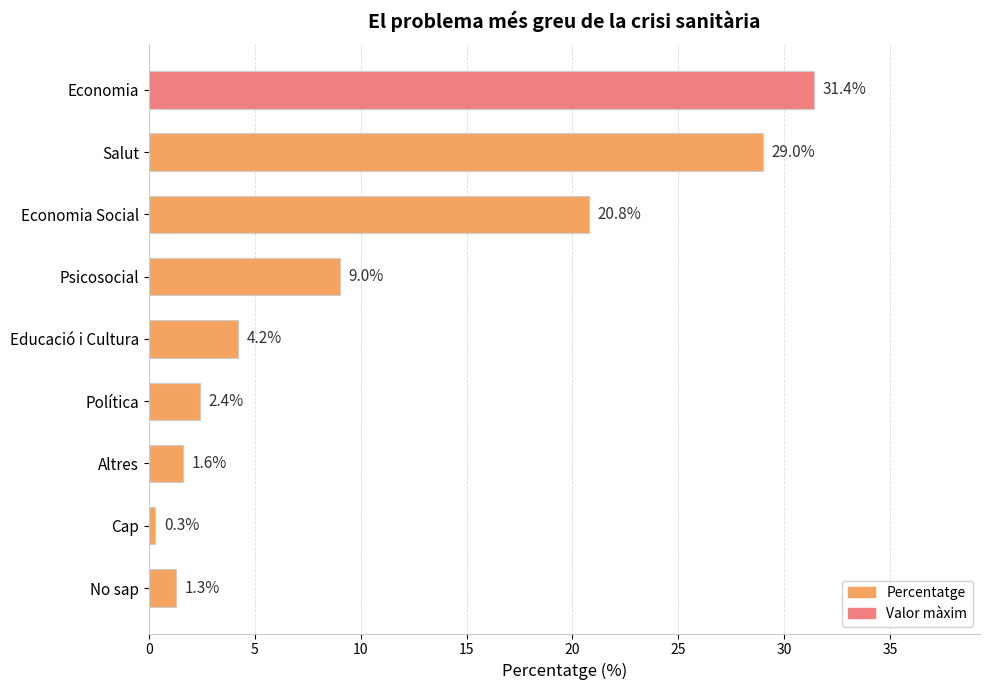

Reading bottom to top, extract all data points from this chart.

1.3	0.3	1.6	2.4	4.2	9.0	20.8	29.0	31.4